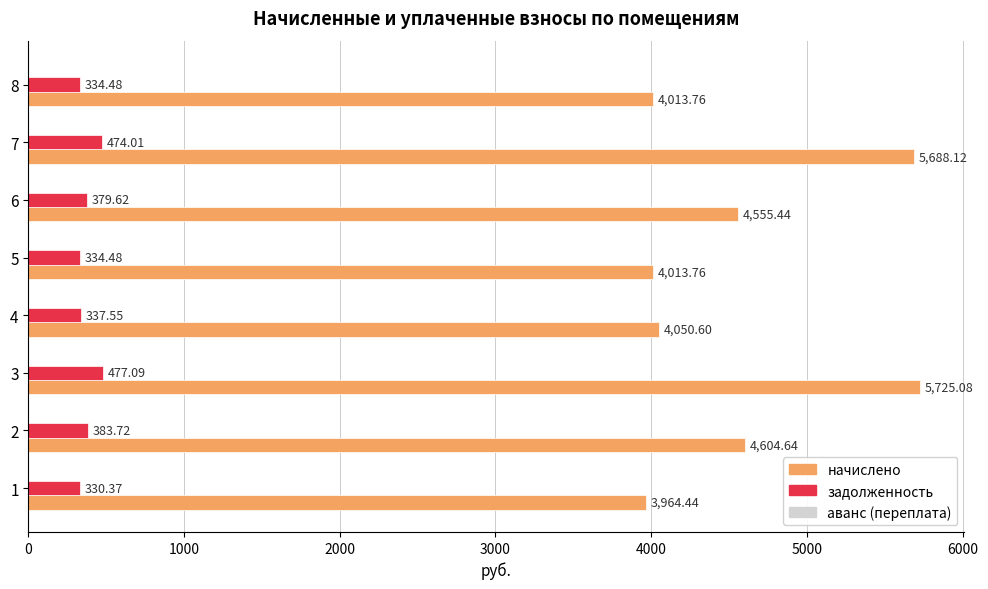

At how many categories does at least one series exceed 3261?

8